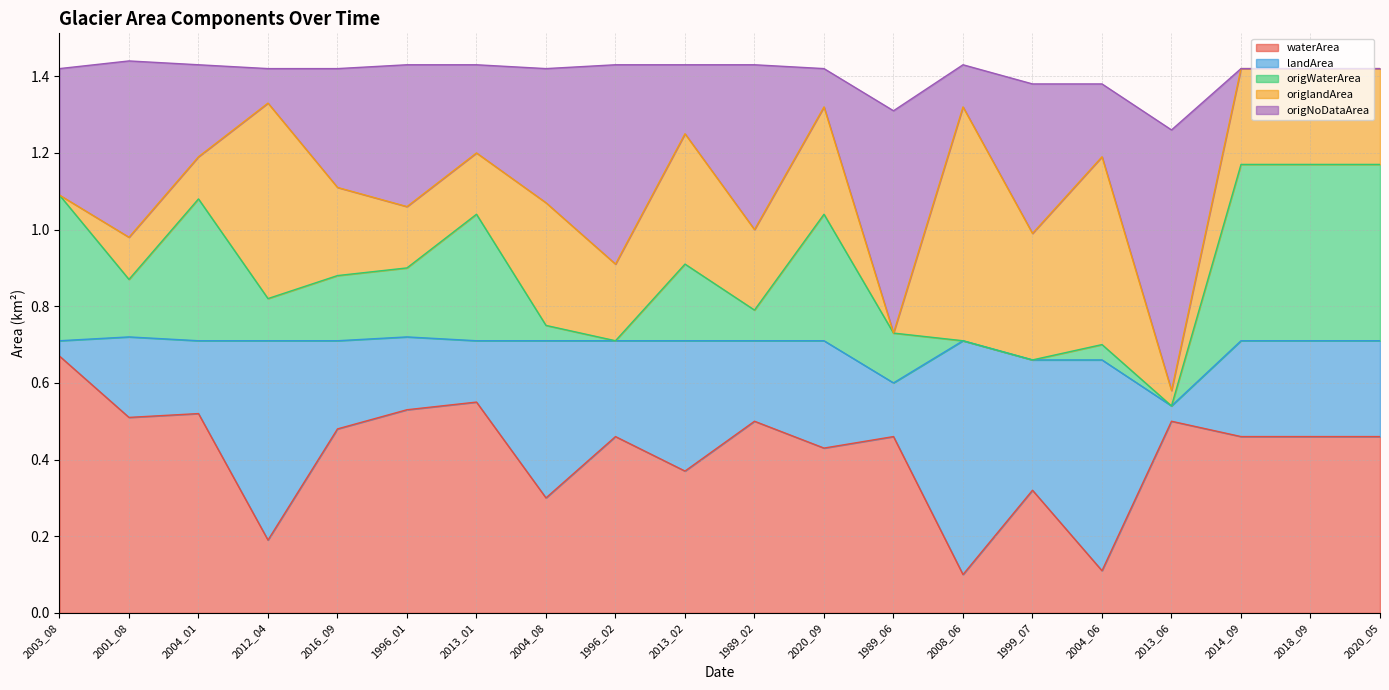

How many values in the origWaterArea series exceed 0?

16